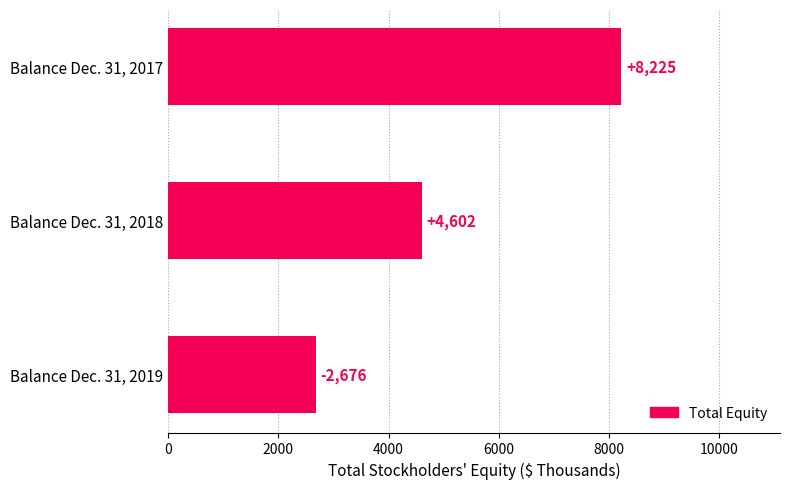

How many values are between 2676 and 8225?

3